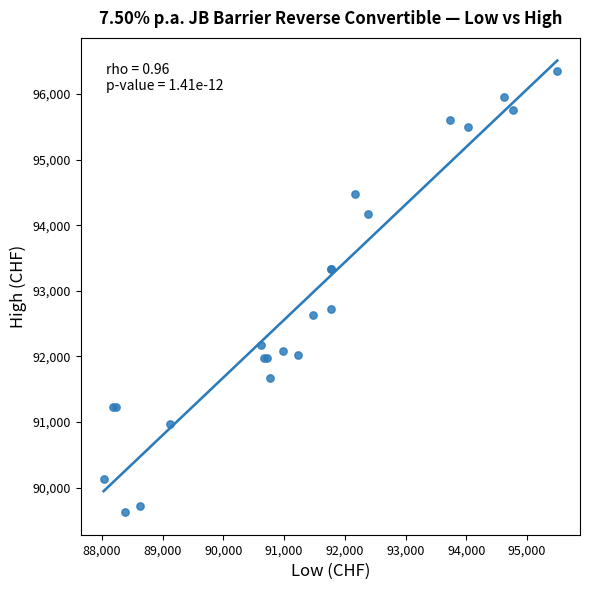

What Y value in the scatter plot is closest to 92987?

92725